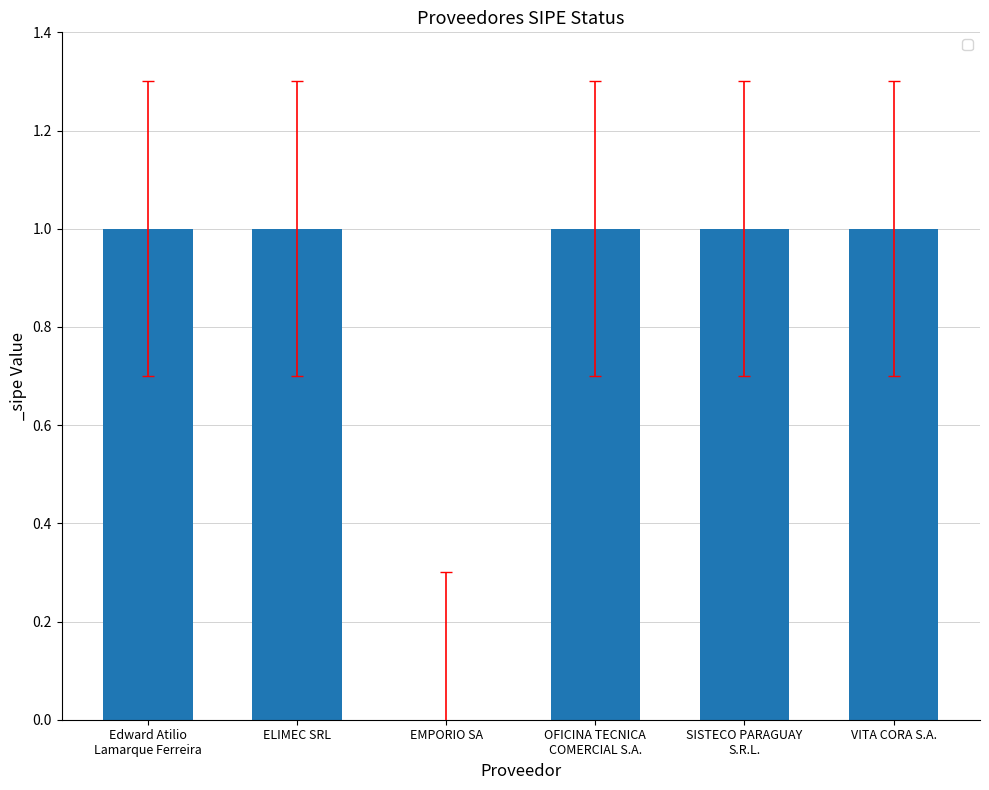

The chart shows a value of 1 at EMPORIO SA. True or false?

False